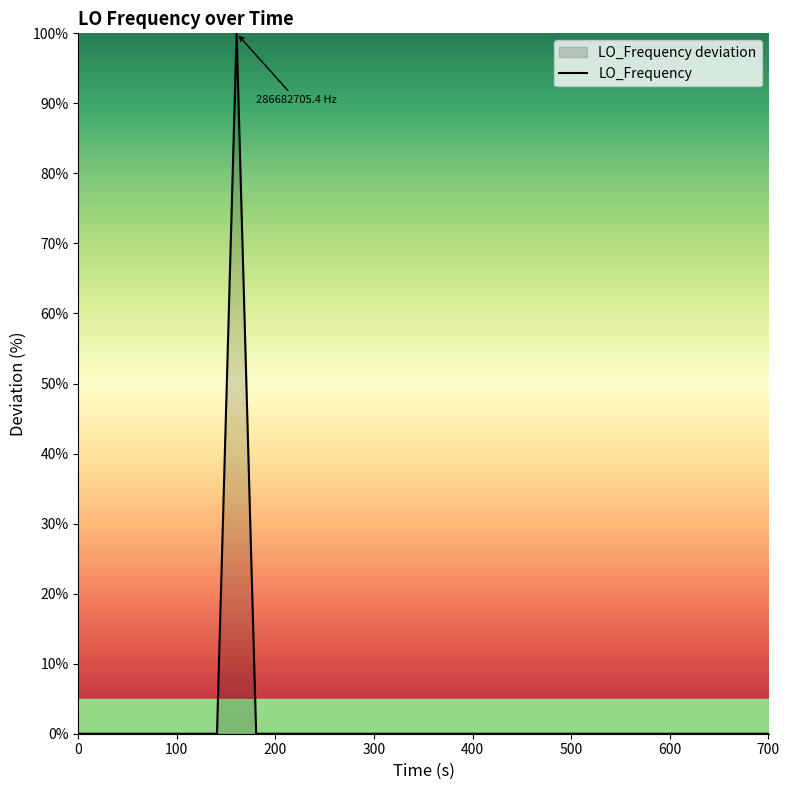

What is the difference between the maximum and minimum values?

100.0